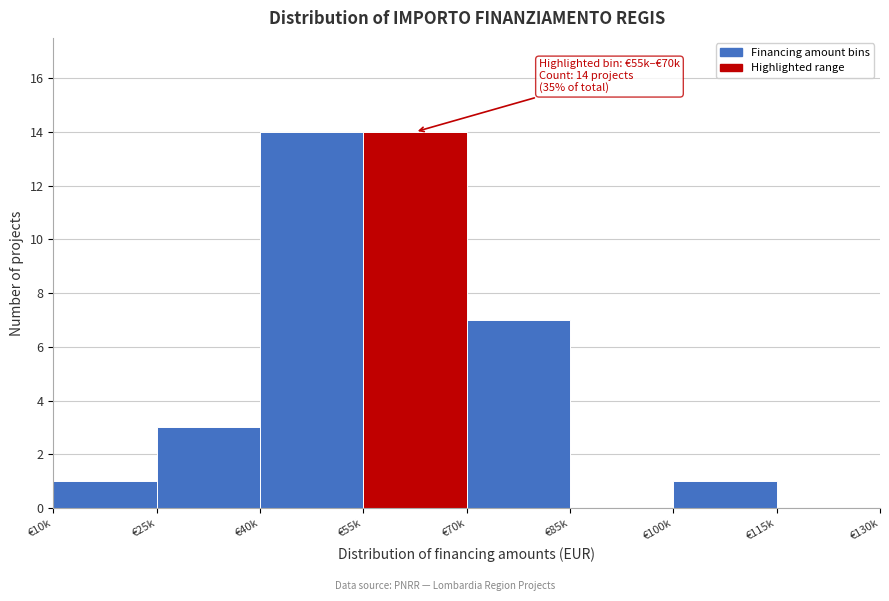

Reading left to right, what are all the values shown in this chart?

€10k=1	€25k=3	€40k=14	€55k=14	€70k=7	€85k=0	€100k=1	€115k=0